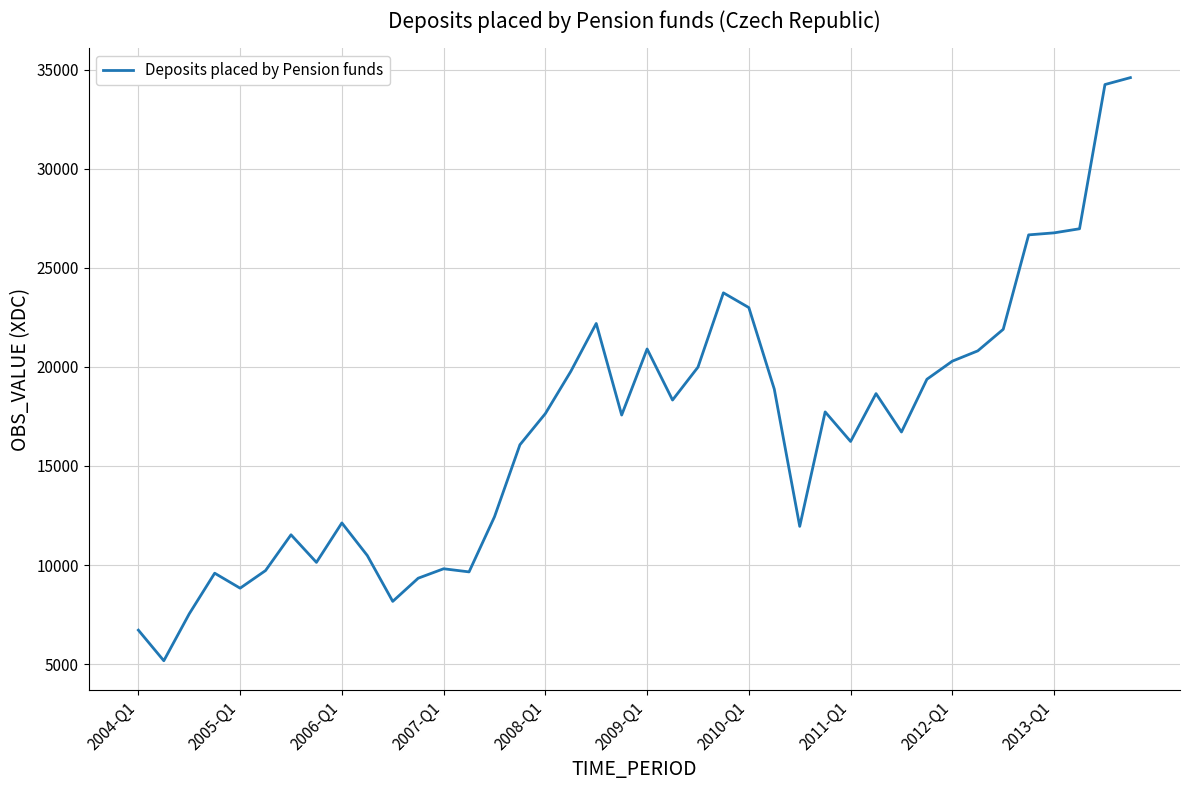

Is this an area chart (filled region under the line)?

No